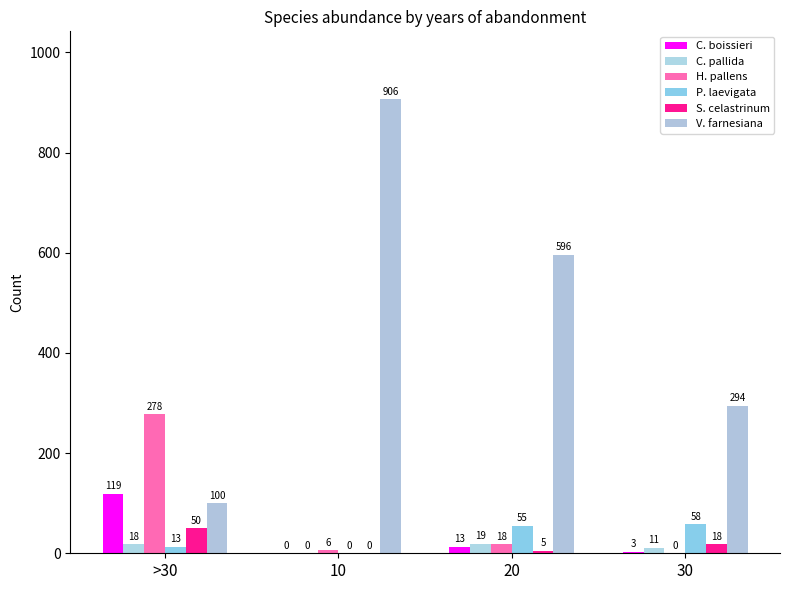

At which category is the sum across all series the highest?

10